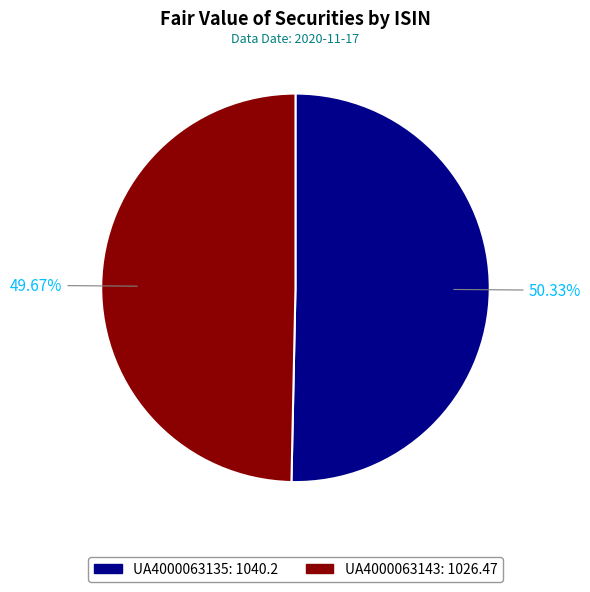

What is the majority slice?

UA4000063135